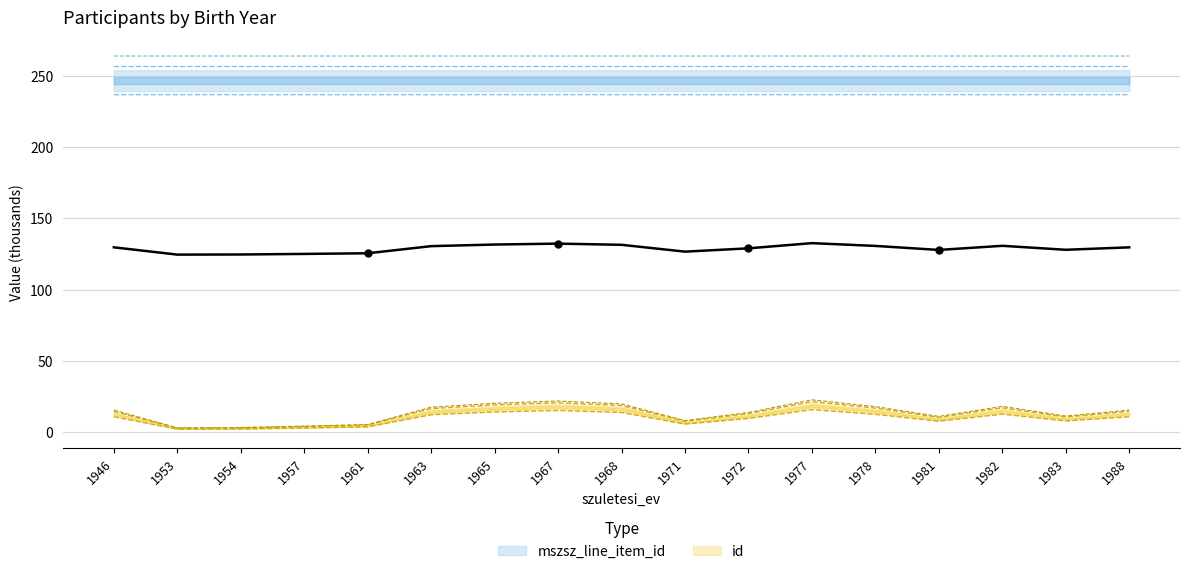

What is the value of the mszsz_line_item_id point at the 13th from the left?

236.8